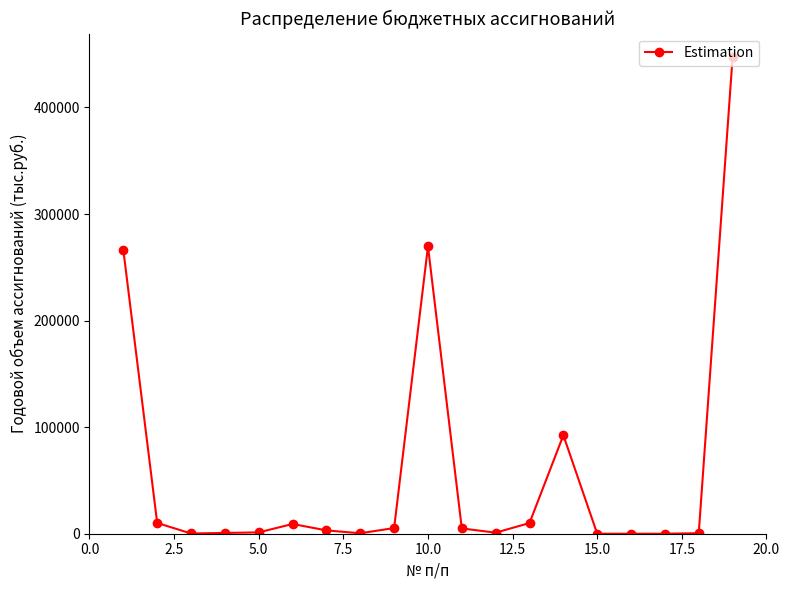

What is the difference between the maximum and minimum values?

446983.2